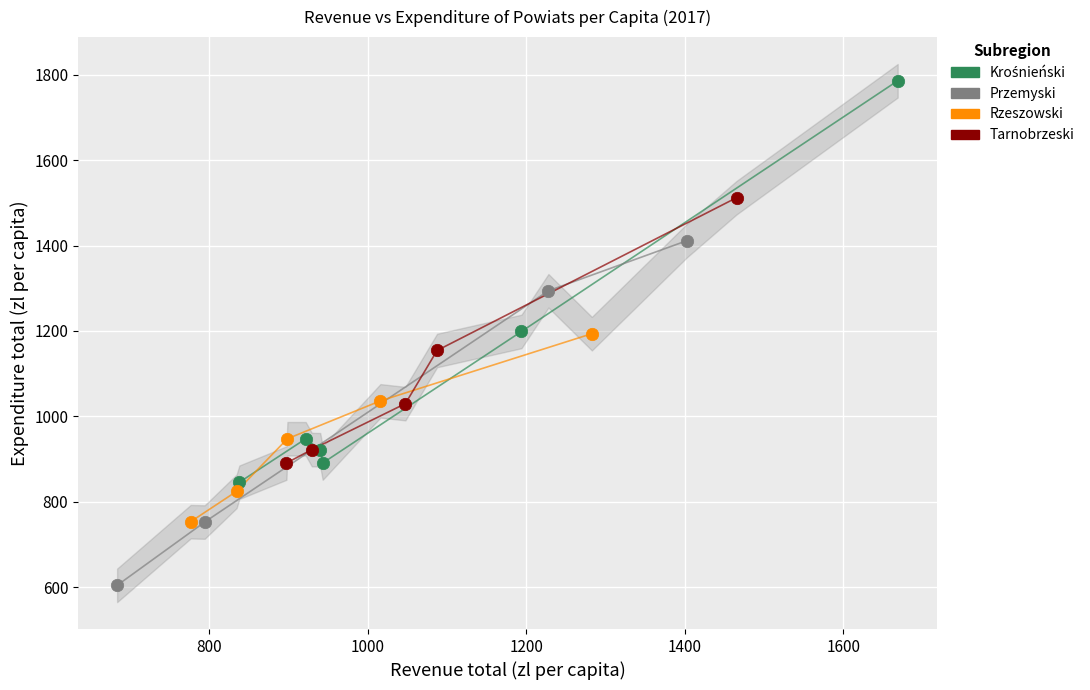

Which series contains the lowest Y value?

Przemyski